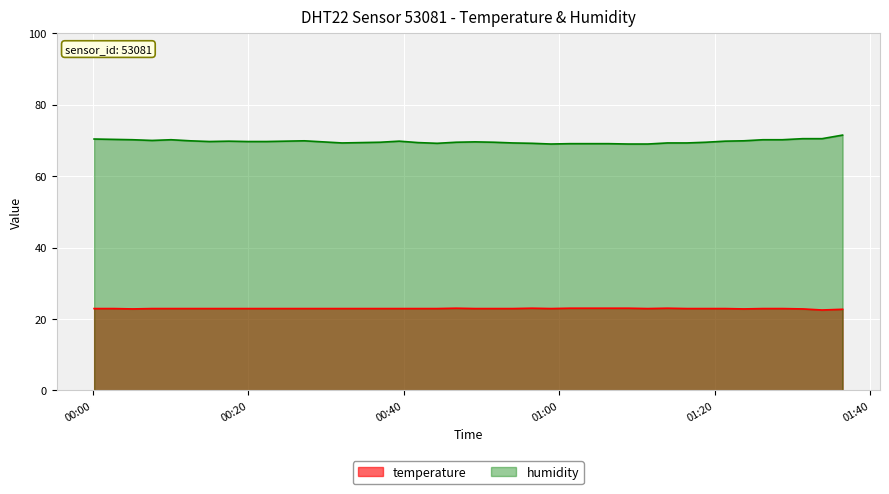

What is the difference between the highest and lowest values at 2023-06-19T00:34:34?

46.5